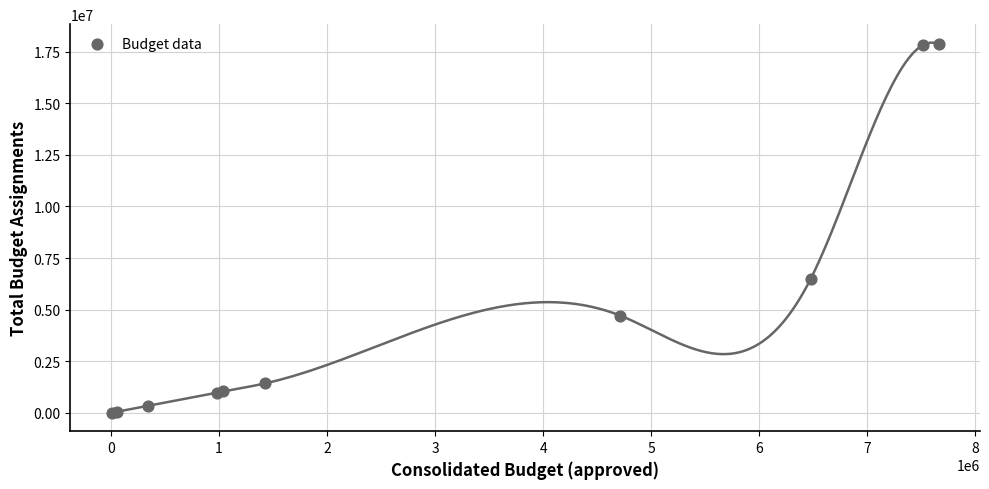

What Y value in the scatter plot is closest to 8936200?

6475473.3